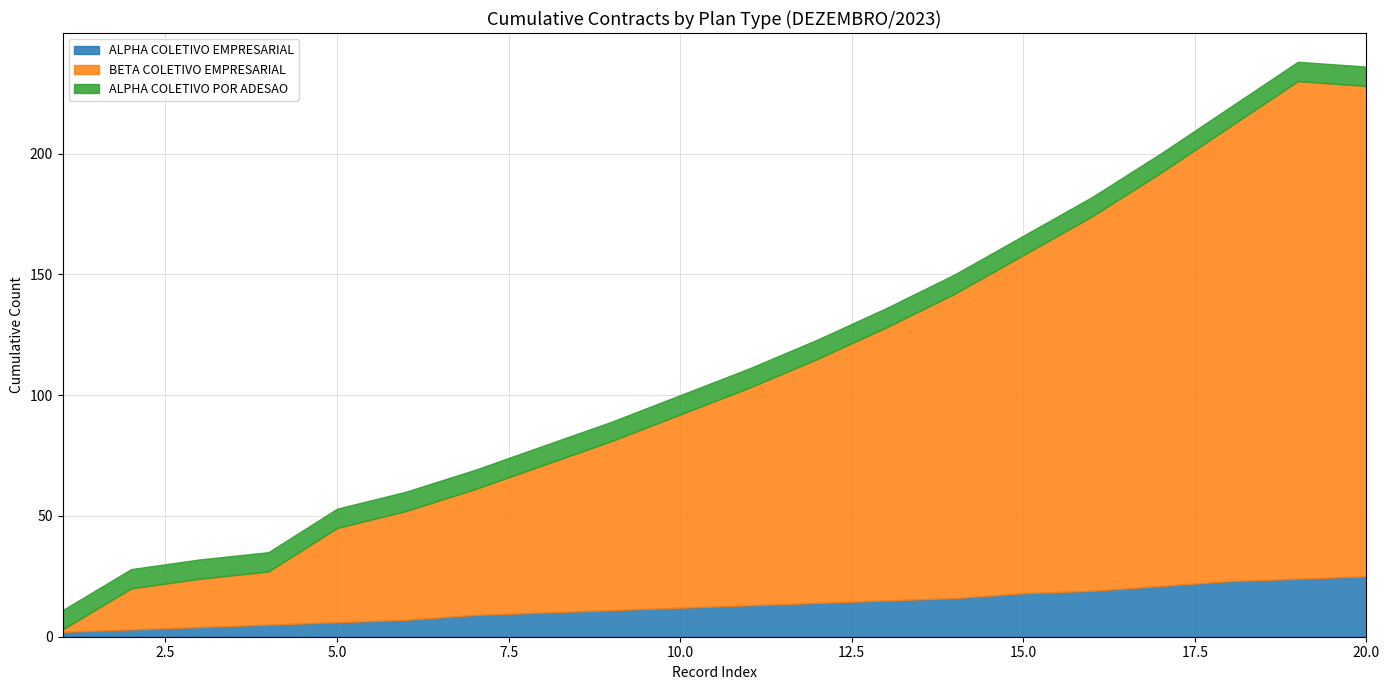

Does the chart display data point markers on the line(s)?

No